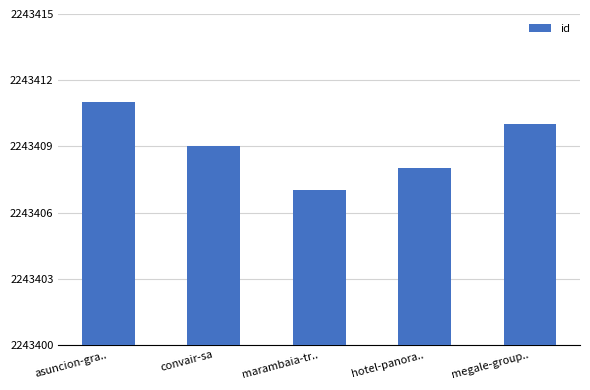

What is the sum of the values at convair-sa and hotel-panora..?

4486817